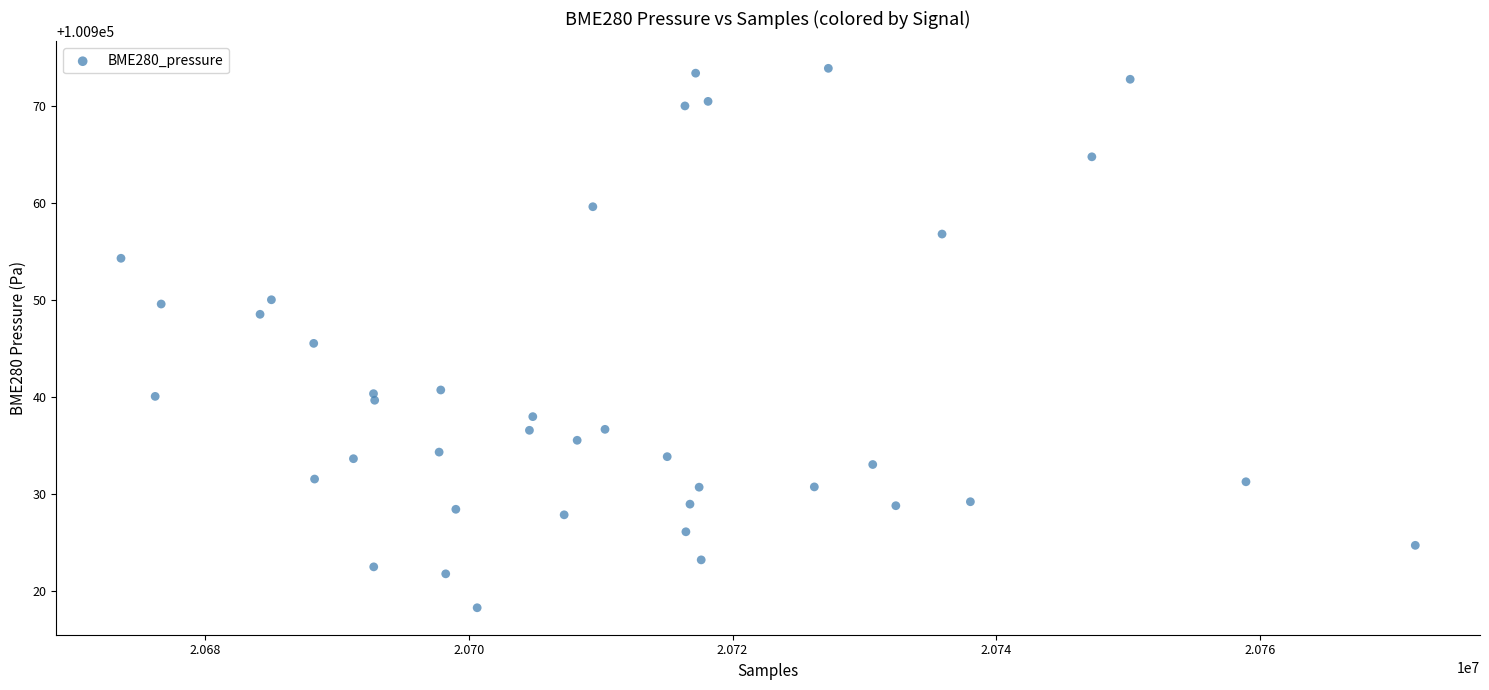

What is the range of Y values (max minus min)?

55.7